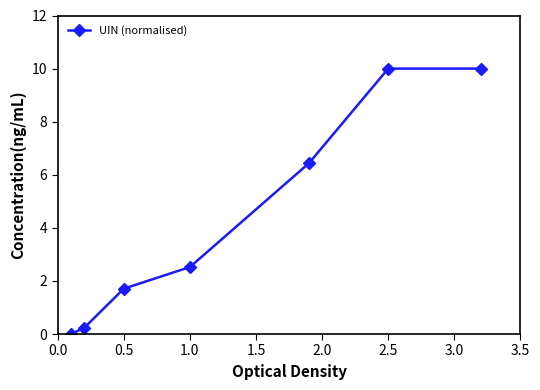

What is the value of the 5th point from the left?

6.4